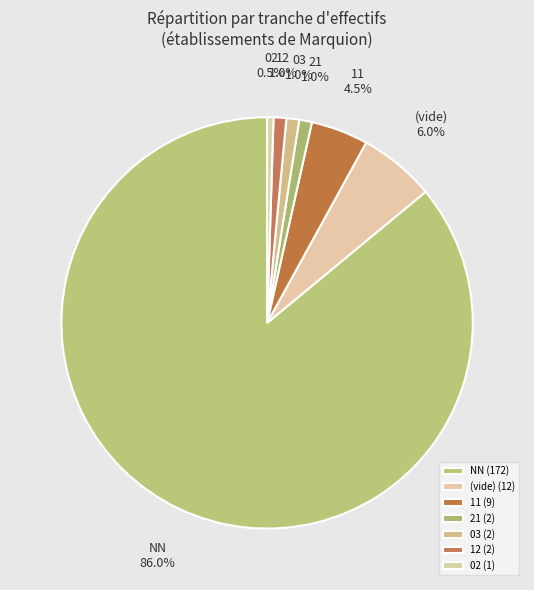

How many slices are in this pie chart?

7